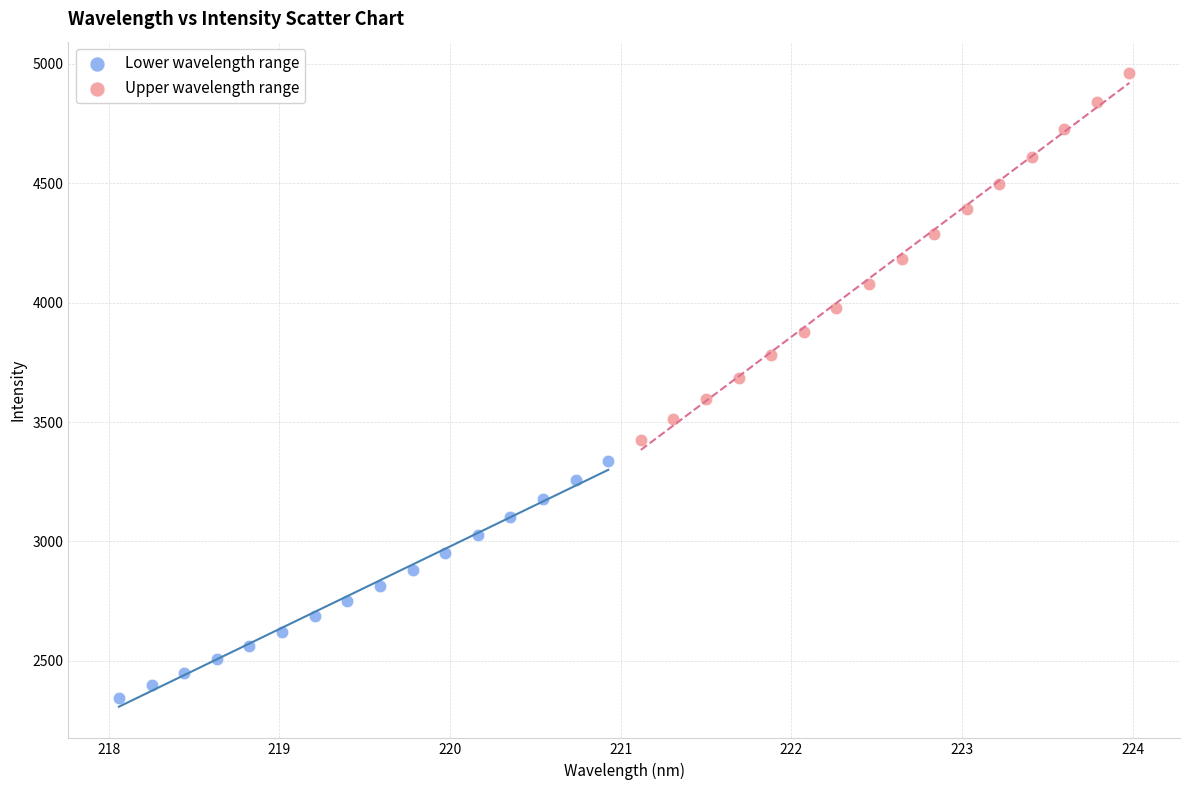

Which series contains the highest Y value?

Upper wavelength range